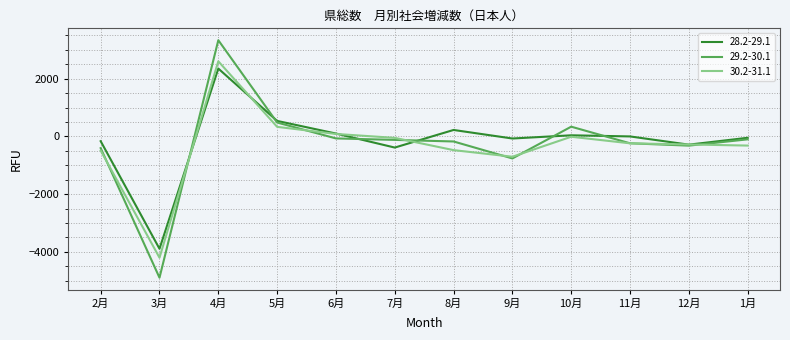

What value does the 29.2-30.1 series have at 12月, to the nearest 10?

-320